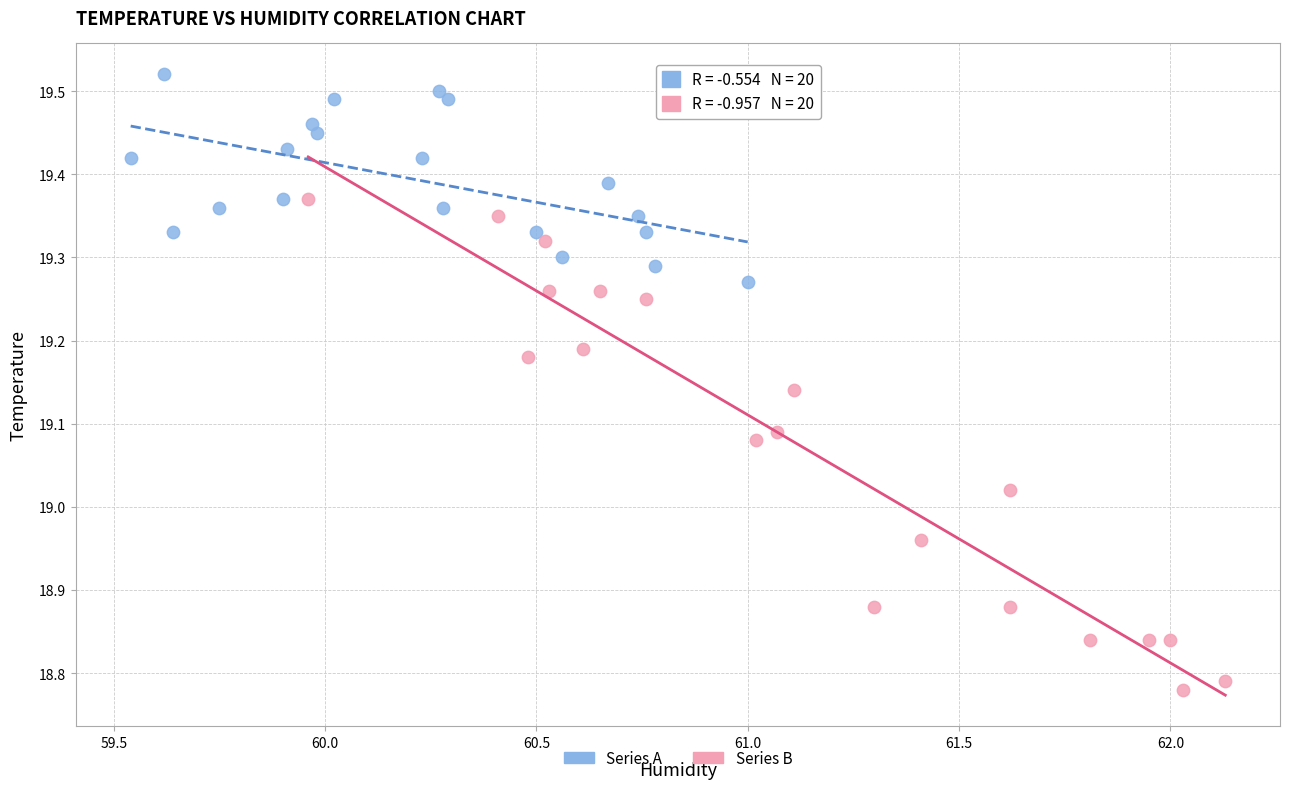

Which series reaches the minimum Y coordinate?

Series B